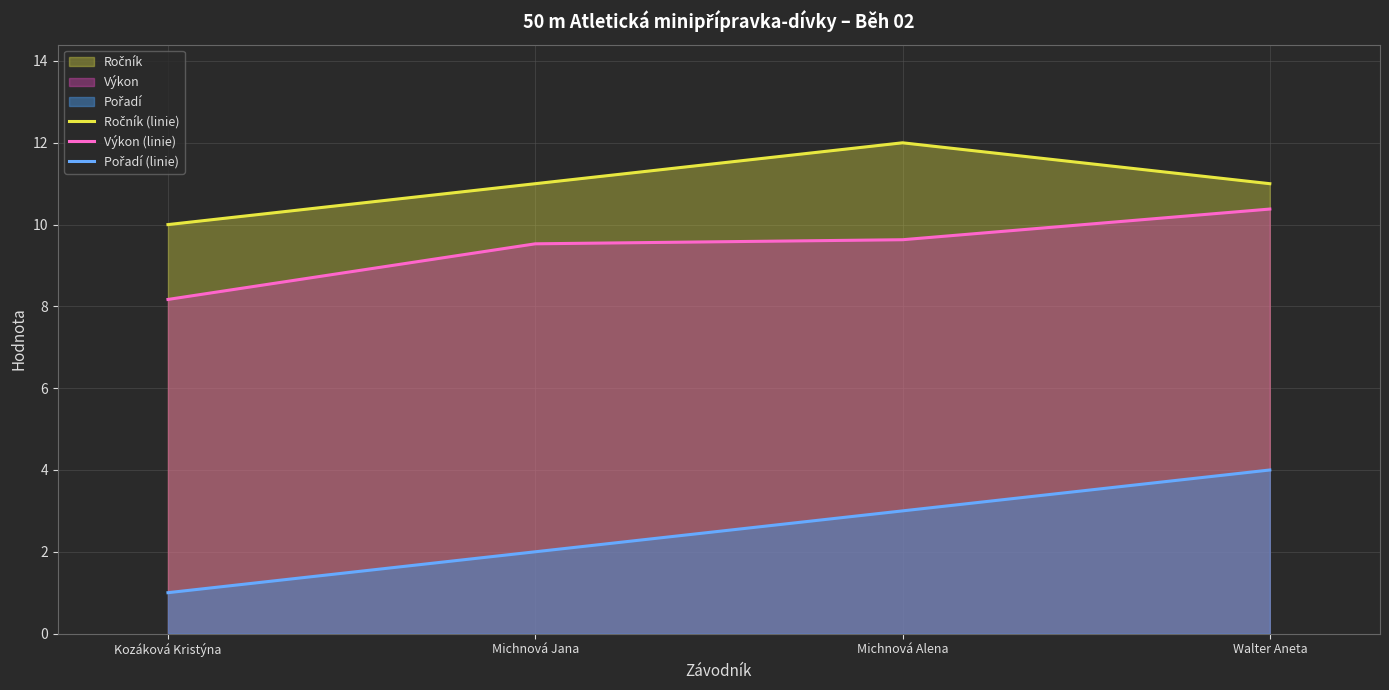

List the labels in order of Ročník (linie) value, largest first.

Michnová Alena, Michnová Jana, Walter Aneta, Kozáková Kristýna